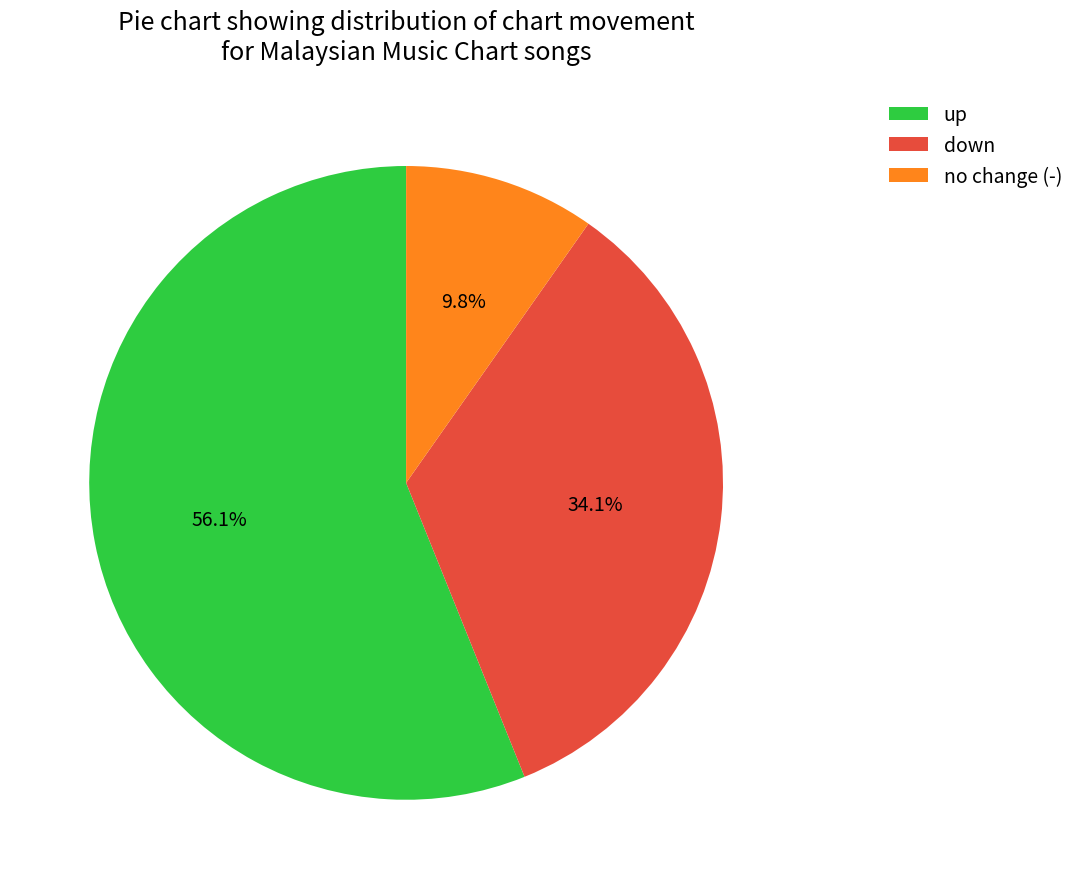

Which slice represents more than half of the pie?

up